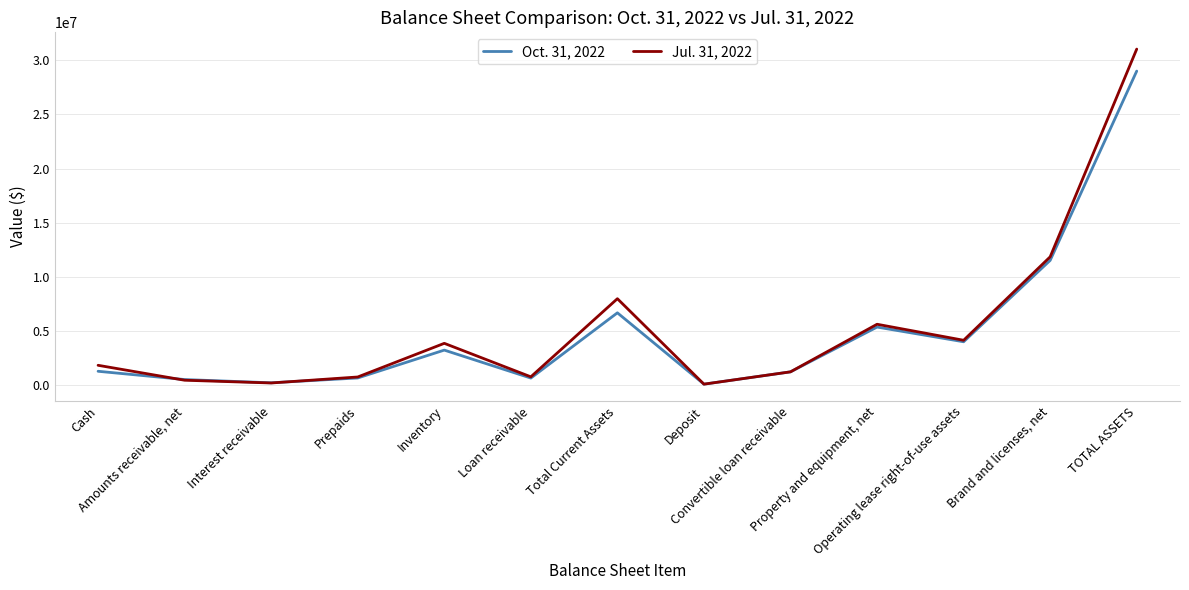

What is the greatest value displayed?

31025864